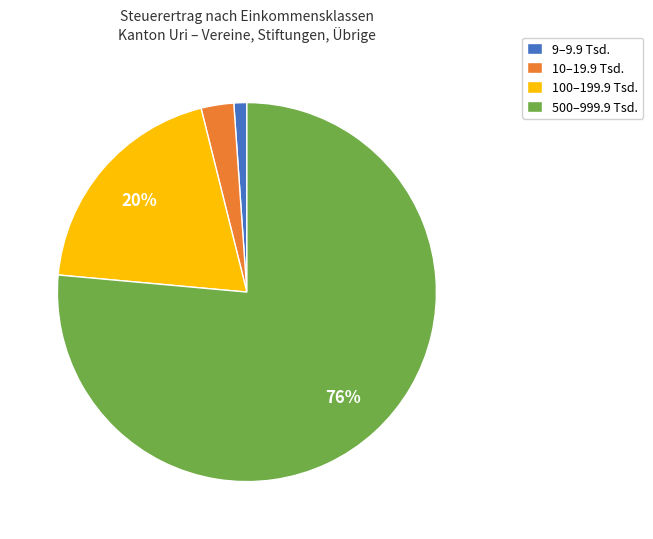

Is there any slice that represents more than half of the pie?

Yes